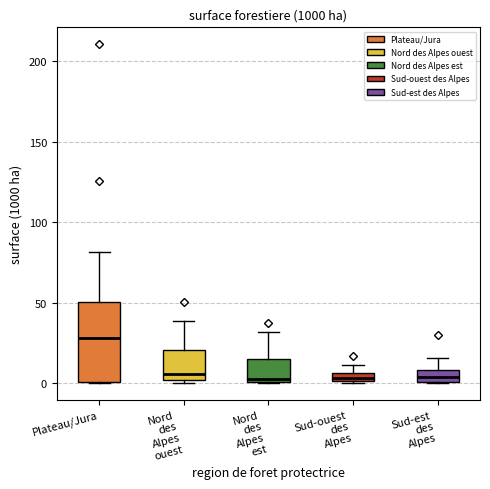

Which box is the tallest, from its lower edge to its upper edge?

Plateau/Jura